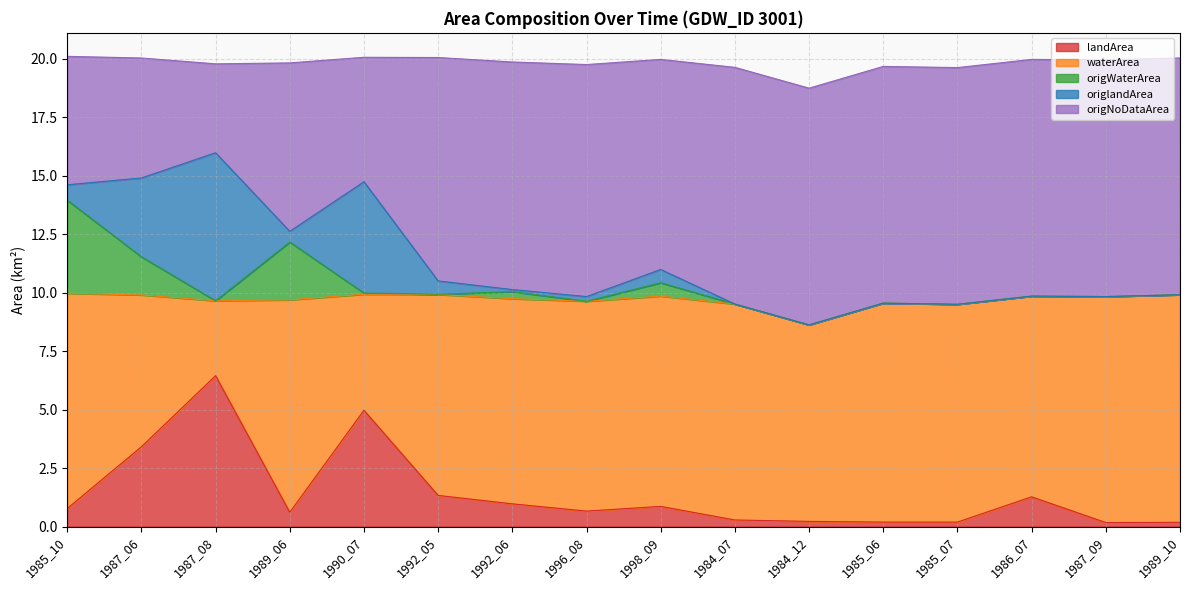

At which category does origlandArea reach its first local valley?

1989_06